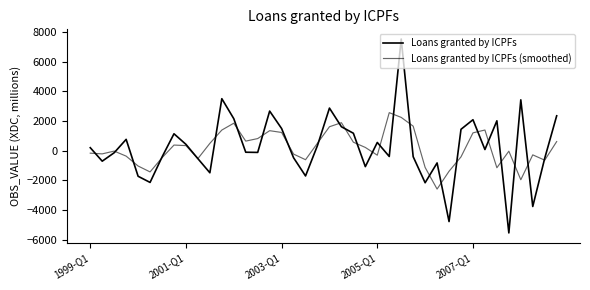

Which series has the largest range (max minus min)?

Loans granted by ICPFs